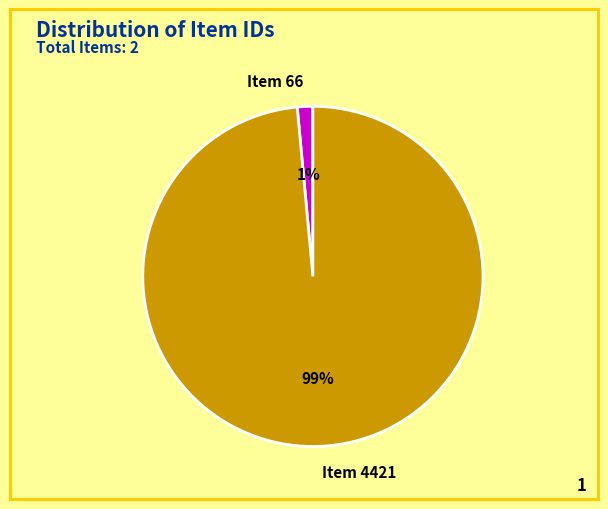

To the nearest percent, what portion does Item 66 represent?

1%